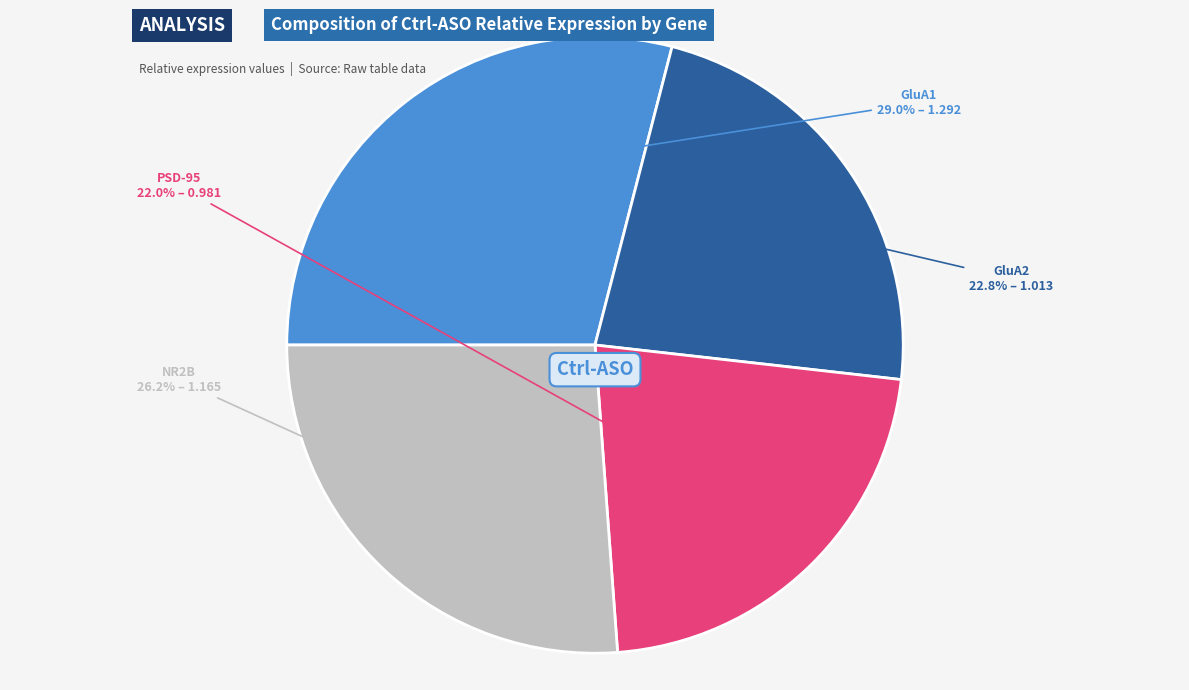

Count the number of slices in the pie.

4